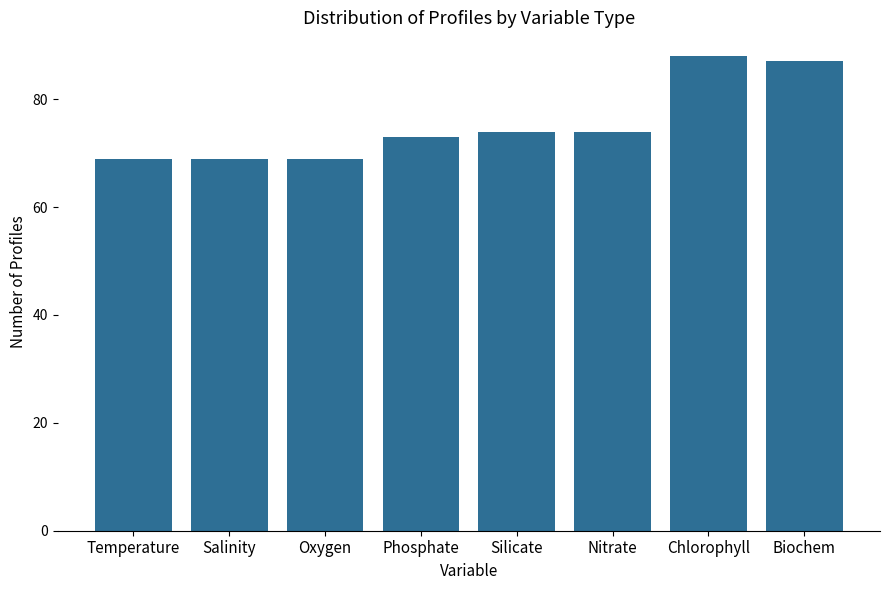

What is the smallest value displayed?

69